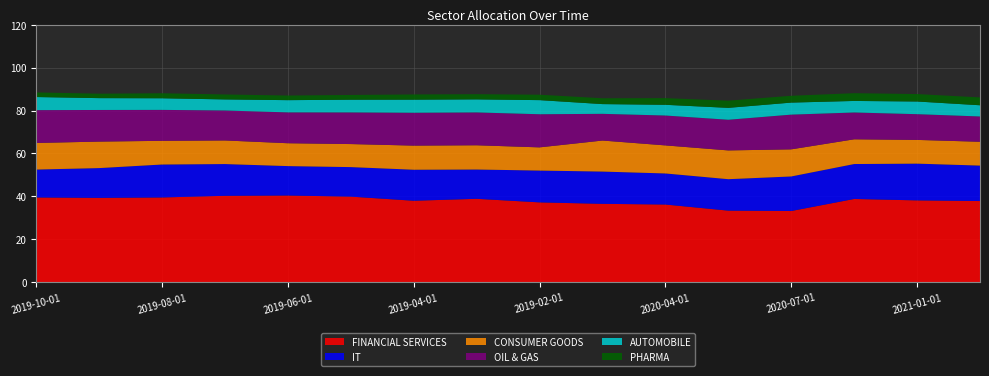

Reading right to left, what are all the values shown in this chart?

FINANCIAL SERVICES: 37.8	38.1	38.8	33.2	33.3	36.2	36.5	37.2	38.9	37.9	39.9	40.4	40.3	39.5	39.3	39.5
IT: 16.5	17.1	16.3	16.1	14.7	14.5	15.0	14.8	13.7	14.5	13.8	13.7	14.8	15.4	13.9	13.0
CONSUMER GOODS: 11.1	11.1	11.5	12.6	13.4	13.1	14.5	10.8	11.3	11.2	10.7	10.7	11.0	11.0	12.4	12.4
OIL & GAS: 11.8	12.0	12.5	16.2	14.3	13.9	12.4	15.4	15.3	15.3	14.7	14.4	14.0	14.4	14.7	15.3
AUTOMOBILE: 5.2	5.9	5.4	5.6	5.5	5.0	4.5	6.6	6.1	6.1	5.9	5.7	5.2	5.4	5.5	6.1
PHARMA: 3.7	3.5	3.6	3.2	3.3	3.1	2.7	2.5	2.4	2.4	2.2	2.1	2.3	2.3	2.1	2.1